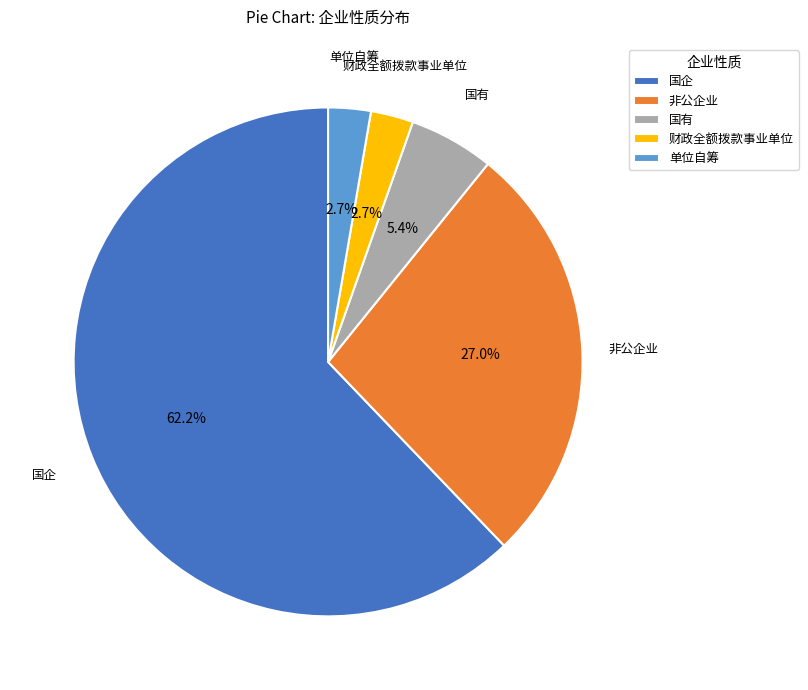

To the nearest percent, what percentage of the pie is 国企?

62%